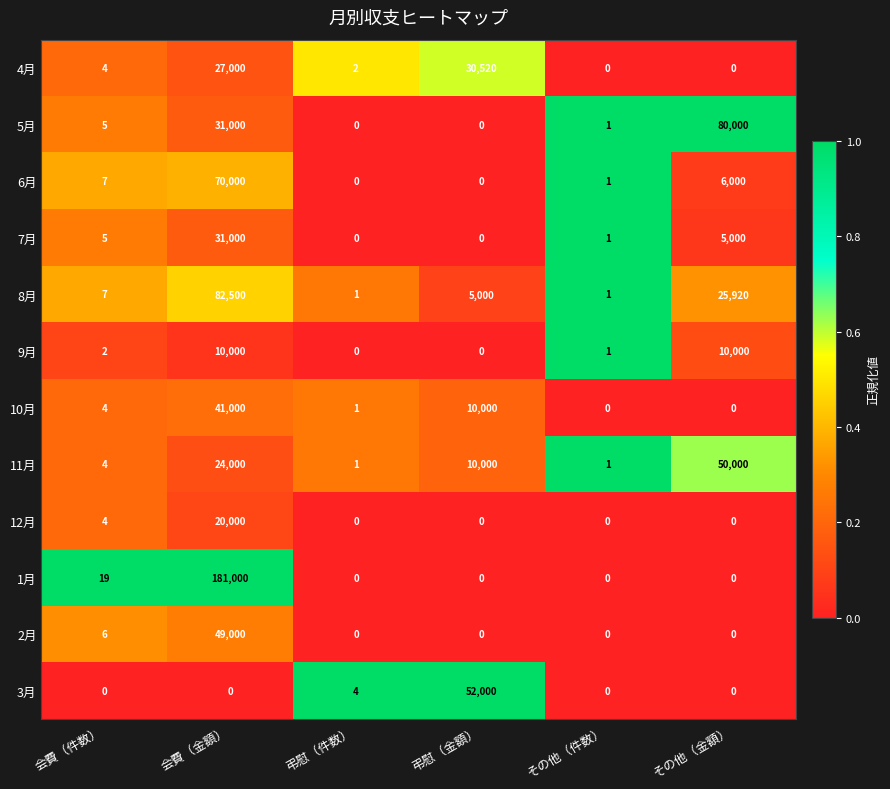

What is the difference between the highest and lowest values at 弔慰（金額）?

52000